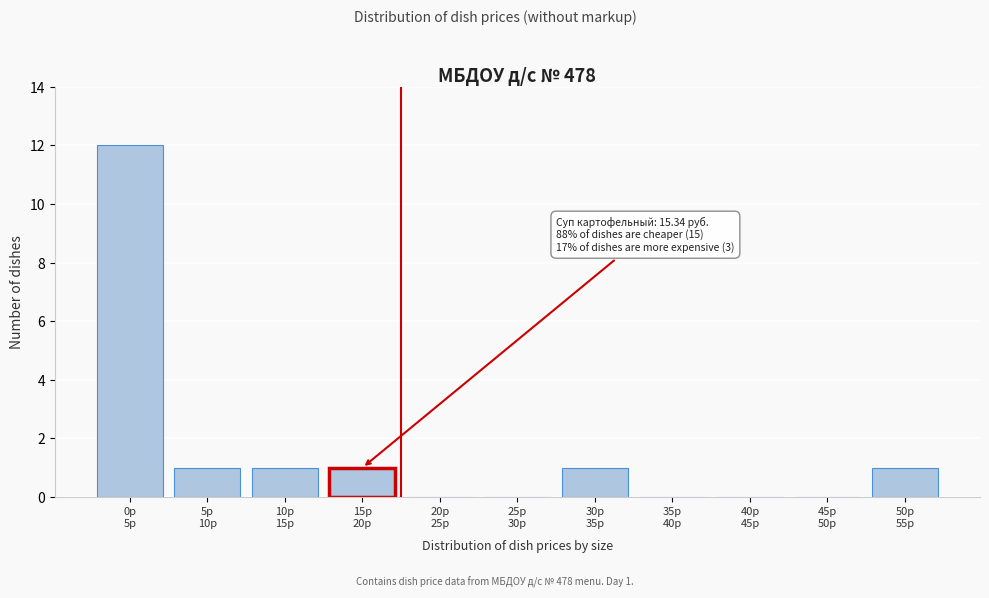

What is the sum of all values?

17